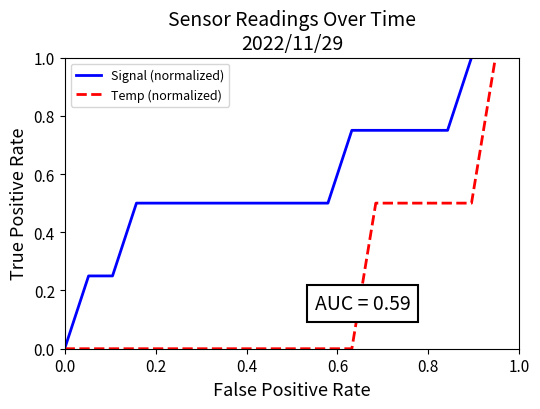

List the series in order of their overall mean, highest first.

Signal (normalized), Temp (normalized)